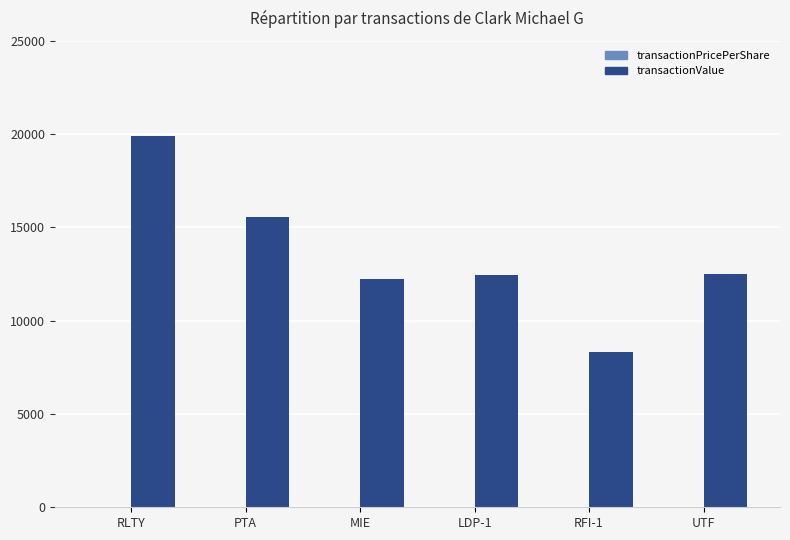

Which category has the highest value in the transactionValue series?

RLTY